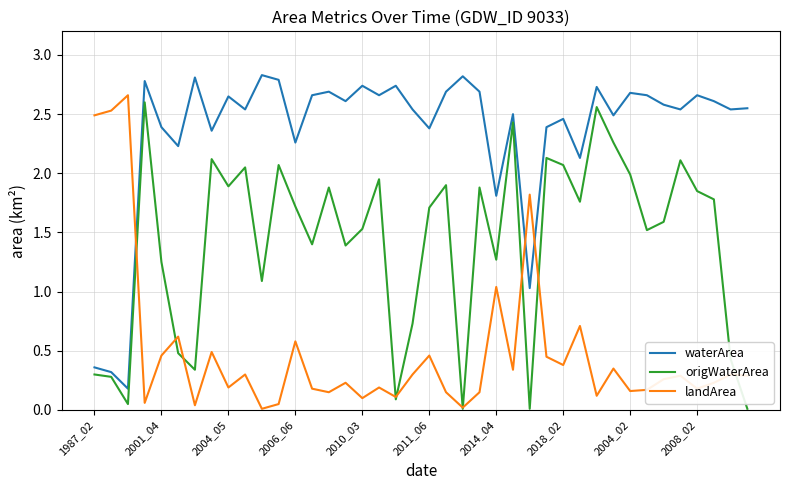

How many intersections are there between waterArea and landArea?

3